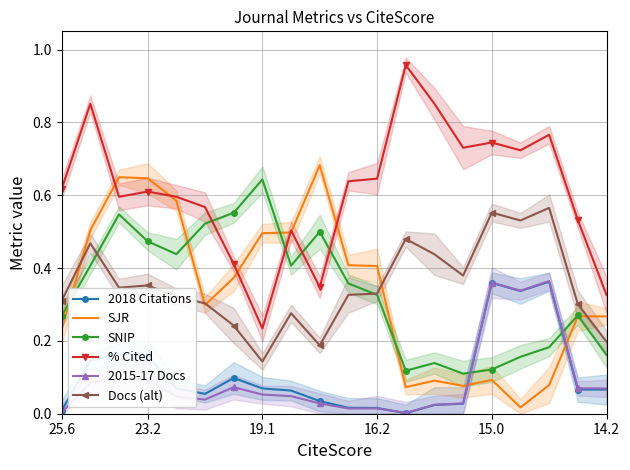

True or false: 2018 Citations and Docs (alt) cross at least once.

False